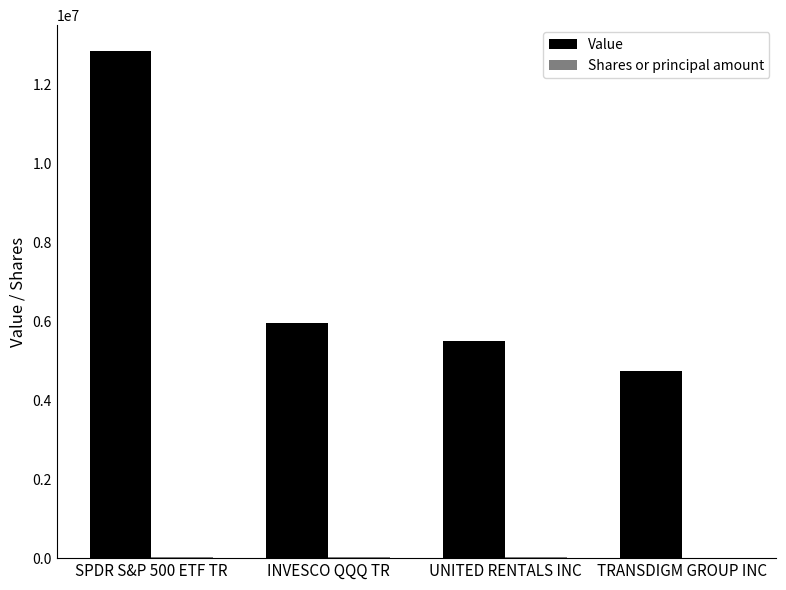

Which series has the largest total across all categories?

Value